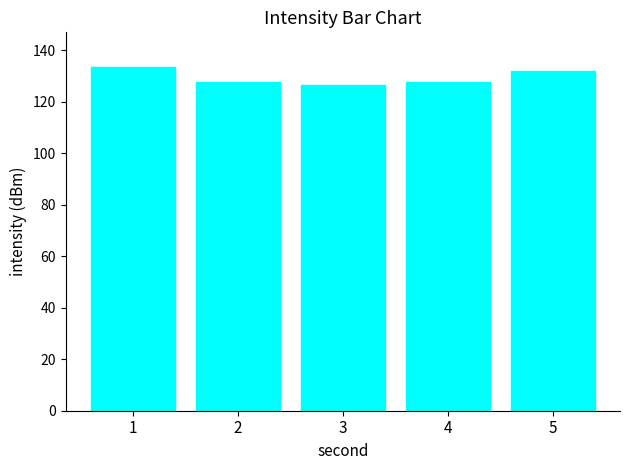

What is the value of the 3rd bar from the left?

126.3